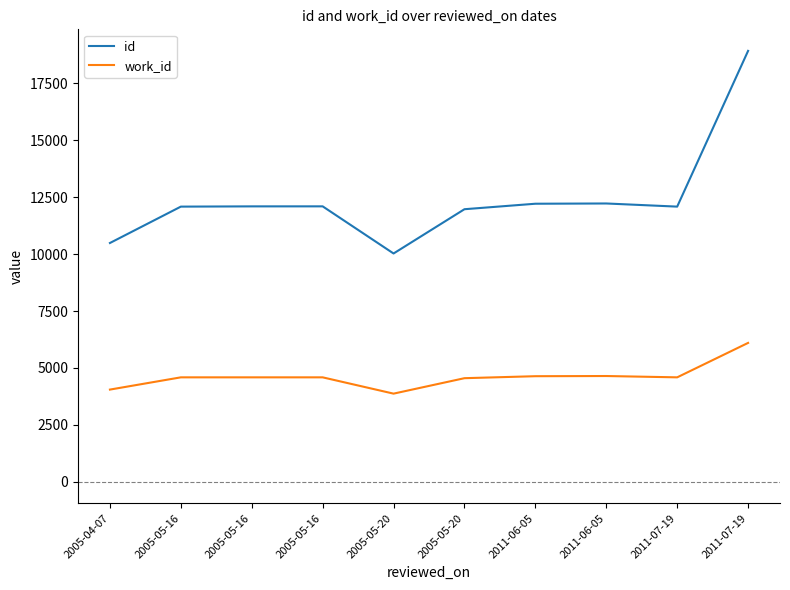

What is the label of the 8th point from the left?

2011-06-05